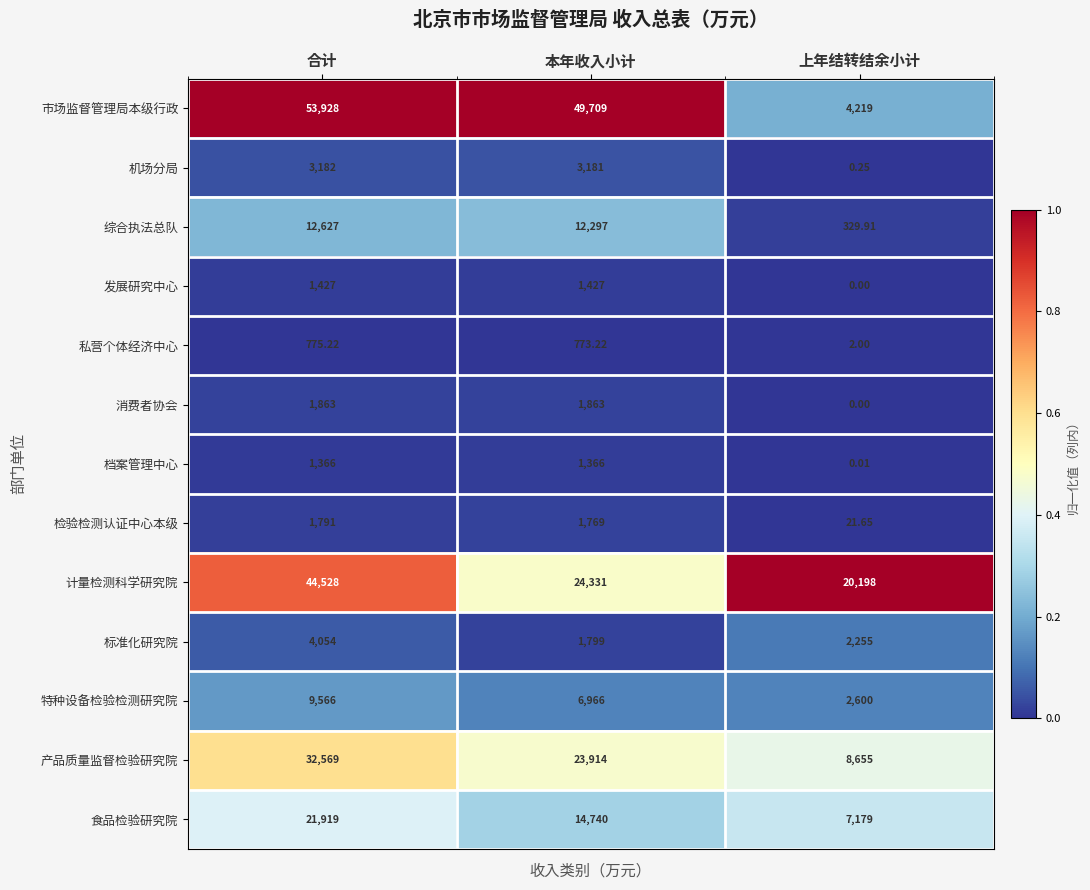

At how many categories does at least one series exceed 0?

3